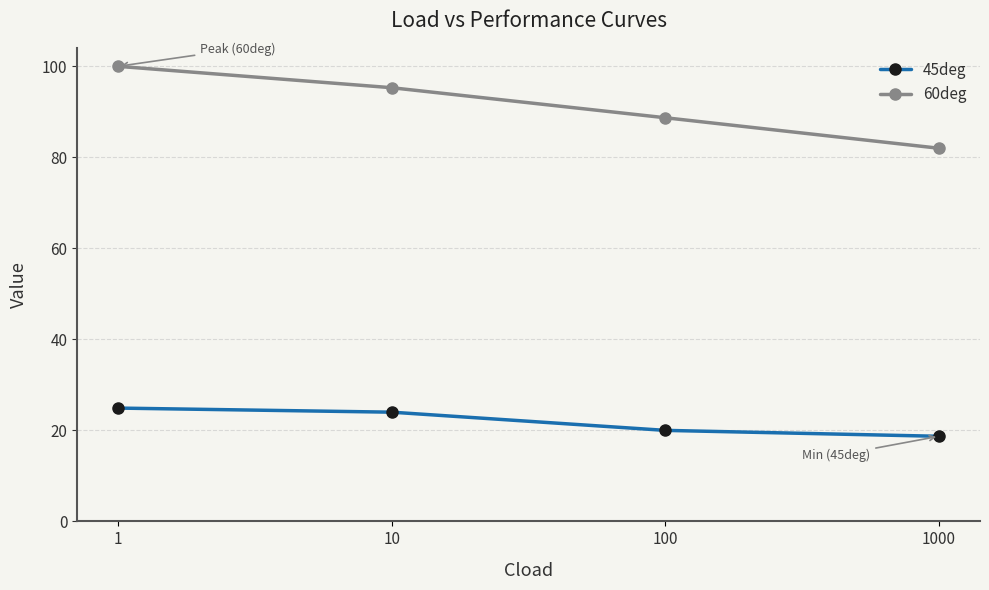

Where is 45deg nearest to the value 21?

100